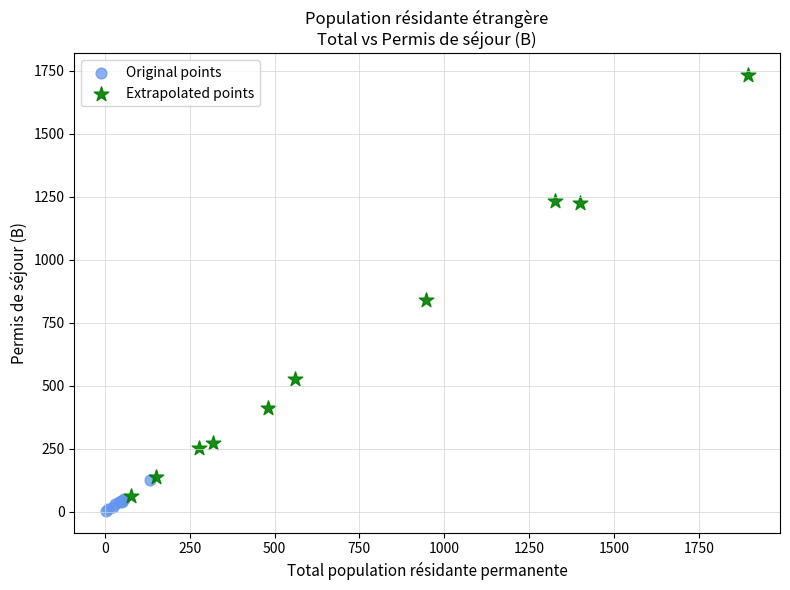

Which series reaches the maximum Y coordinate?

Extrapolated points